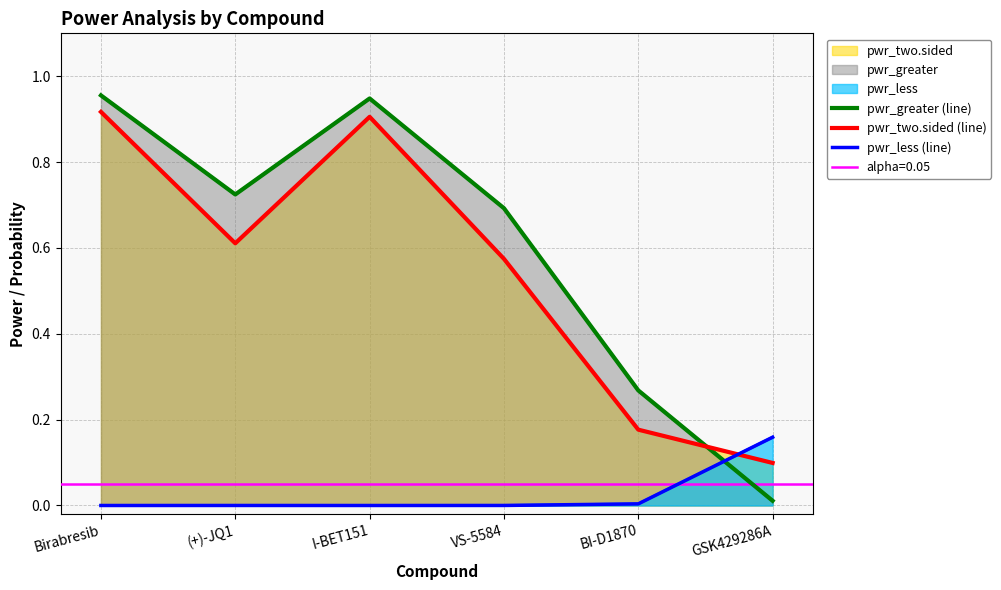

How many pwr_two.sided (line) values are between 0 and 1?

6